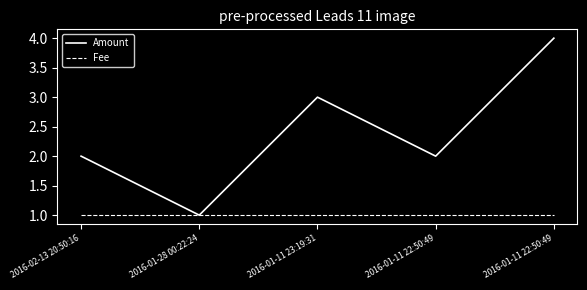

What is the difference between the Amount values at 2016-01-11 23:19:31 and 2016-01-11 22:50:49?

1